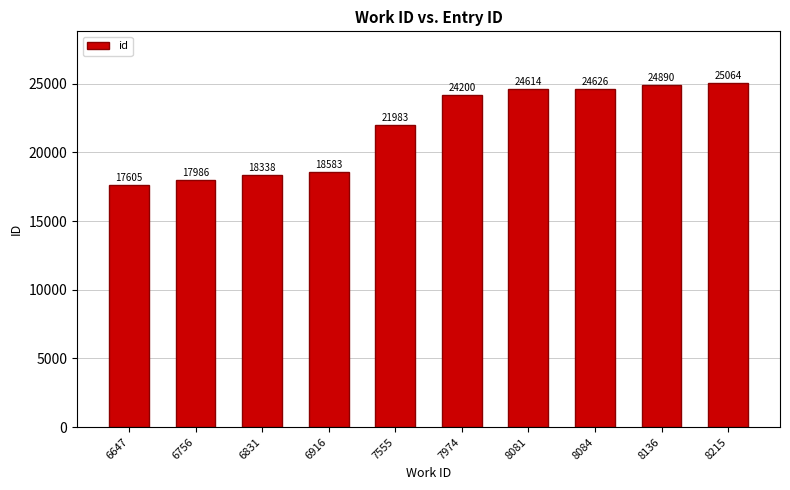

What is the difference between the values at 8136 and 6916?

6307